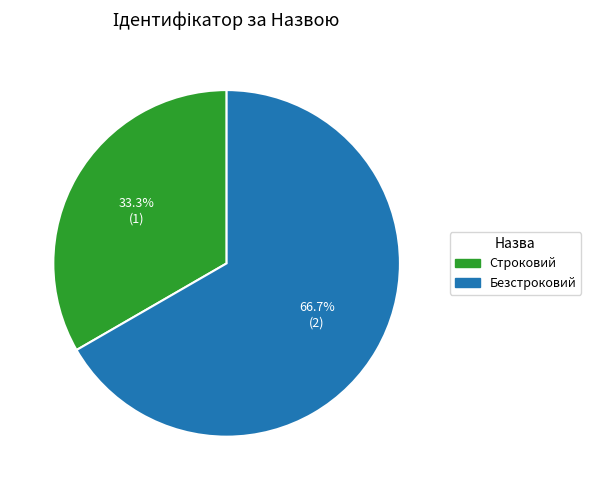

What percentage is the Строковий slice, to the nearest percent?

33%